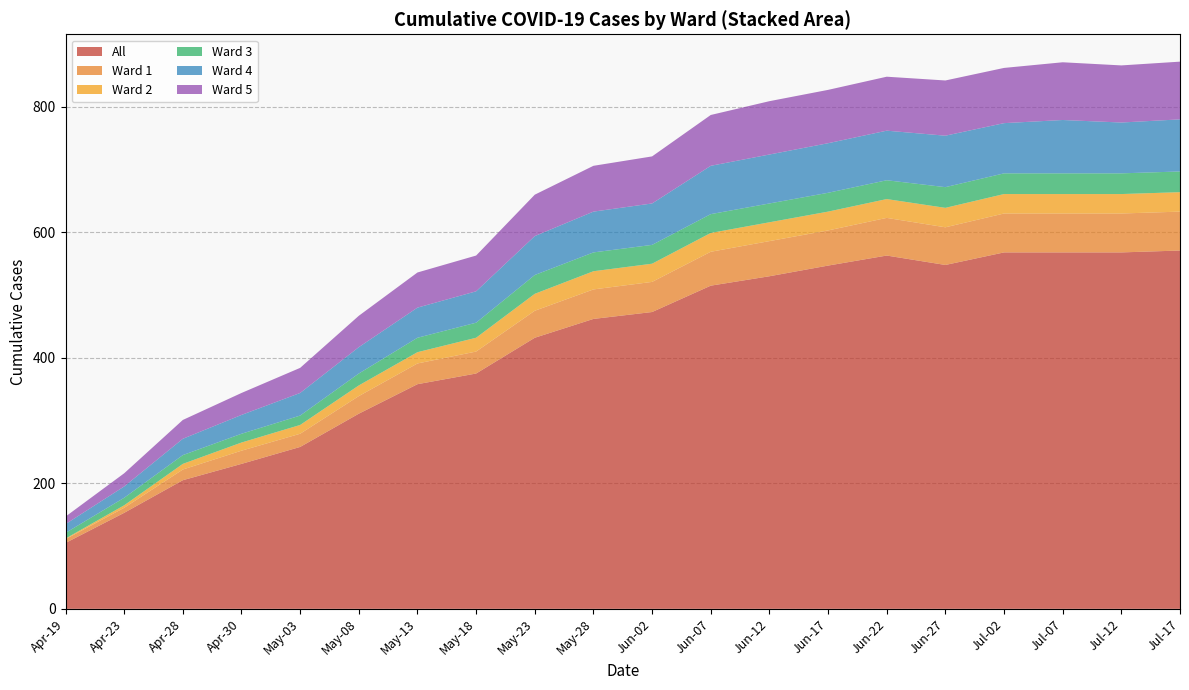

What is the maximum value for All?

571